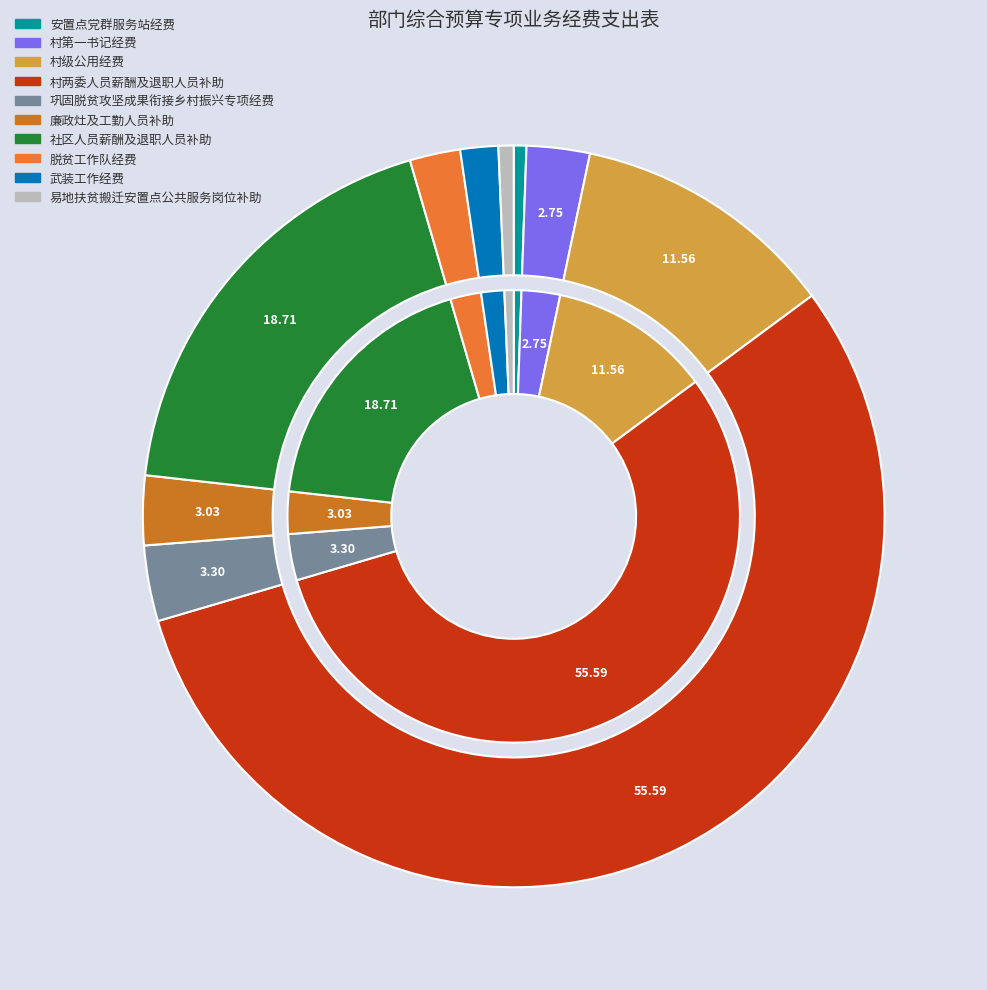

Which slice is the smallest?

安置点党群服务站经费